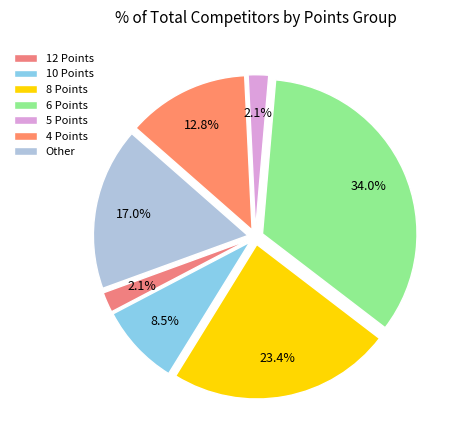

Is 10 Points the majority of the pie?

No